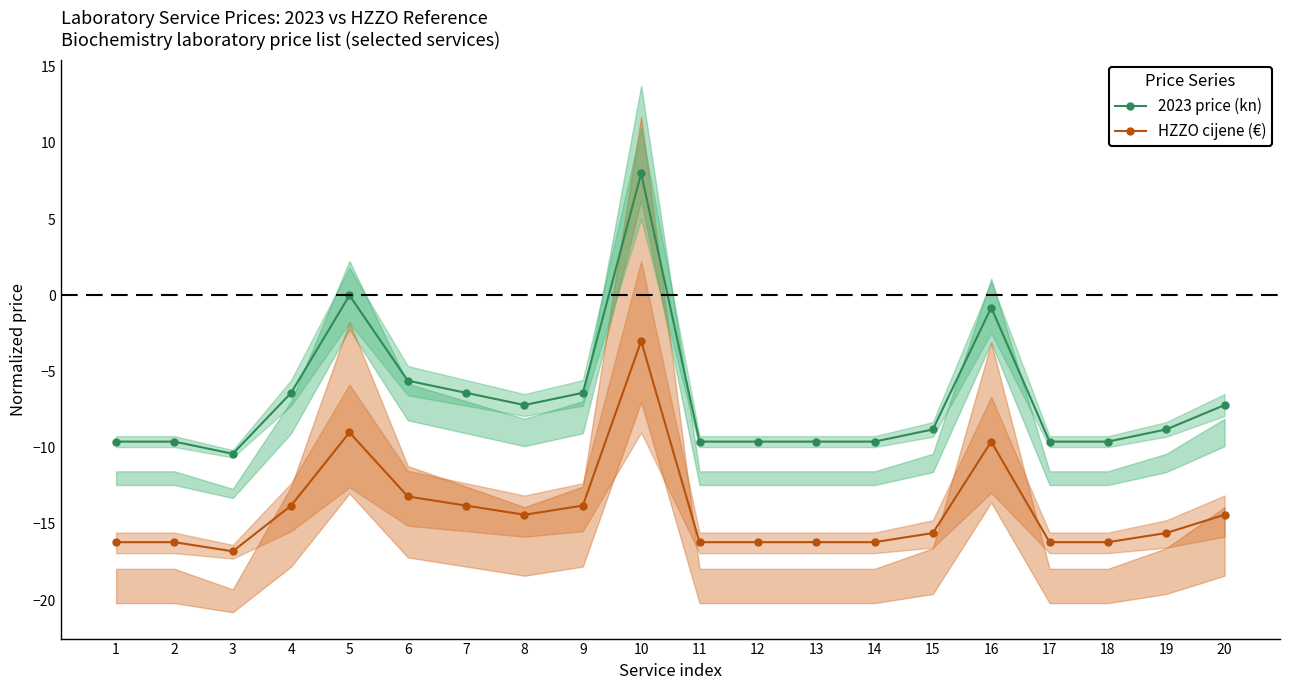

Is the value of HZZO cijene (€) at 12 greater than the value of 2023 price (kn) at 16?

No